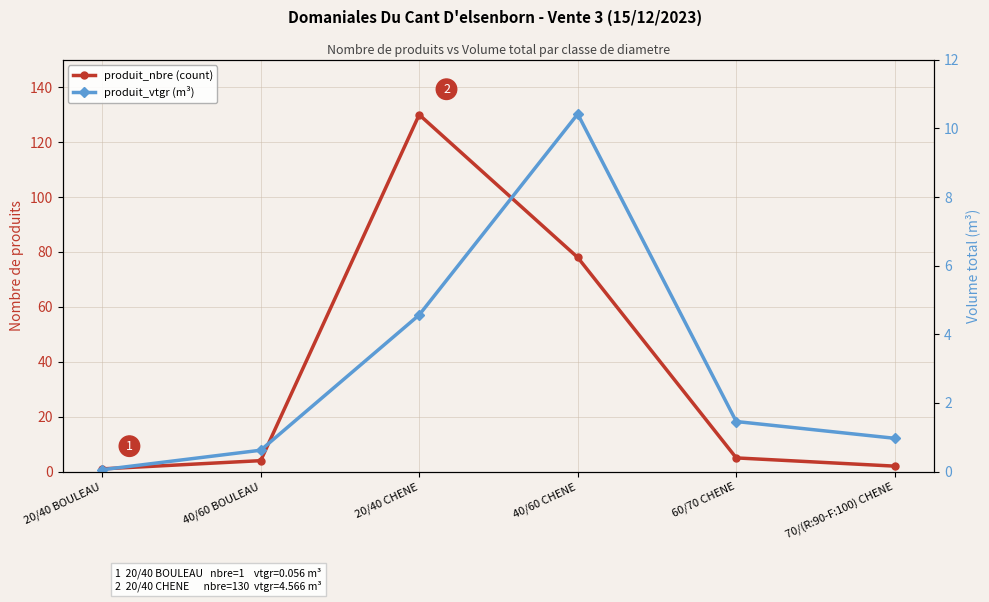

What is the difference between the maximum and minimum values in the produit_nbre (count) series?

129.0